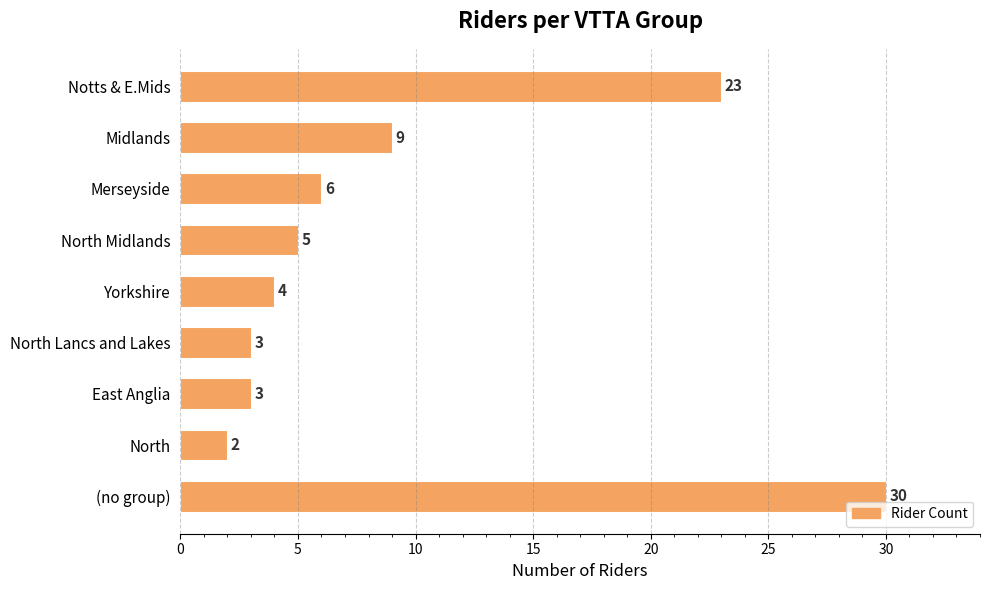

Approximately how many times larger is the value at Merseyside compared to North Midlands?

1.2